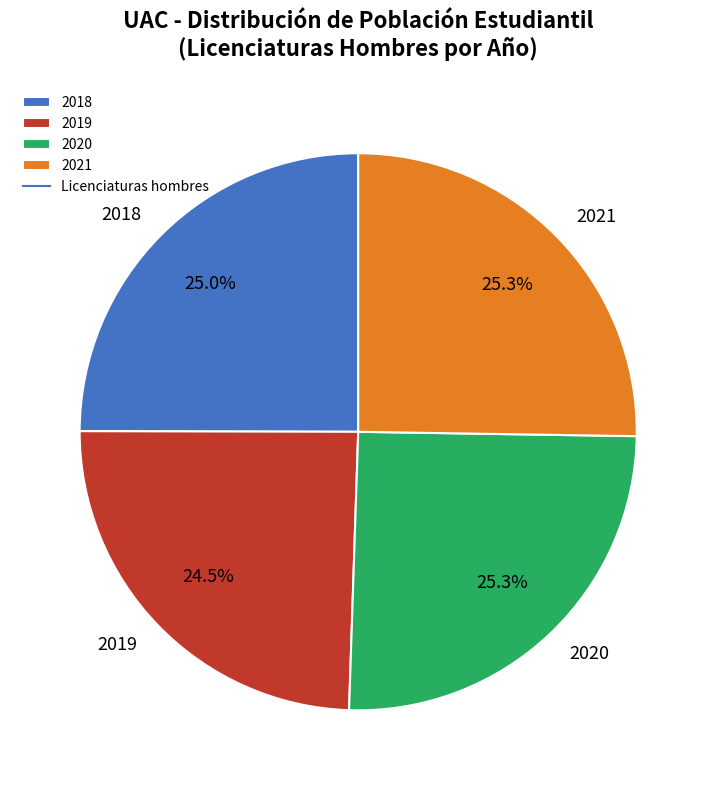

How many segments does this pie chart have?

4